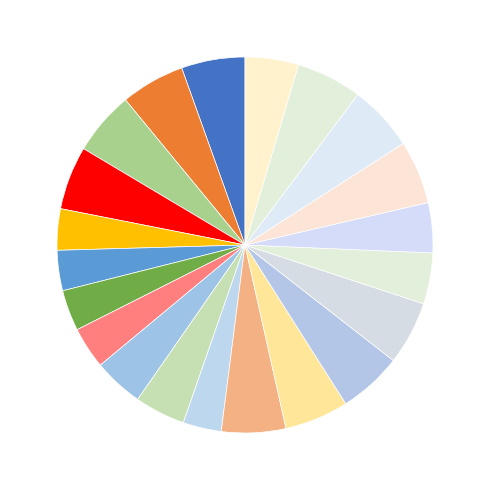

To the nearest percent, what is the average slice percentage?

5%